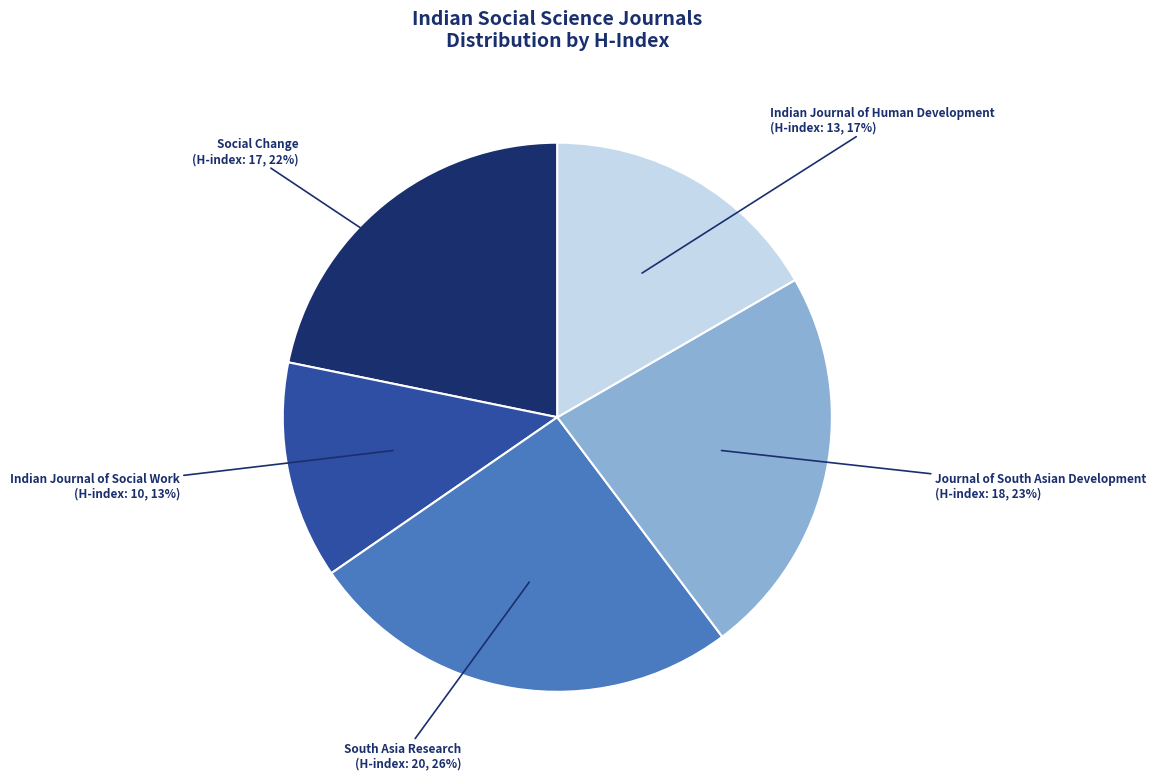

True or false: Journal of South Asian Development accounts for 23% of the total.

True